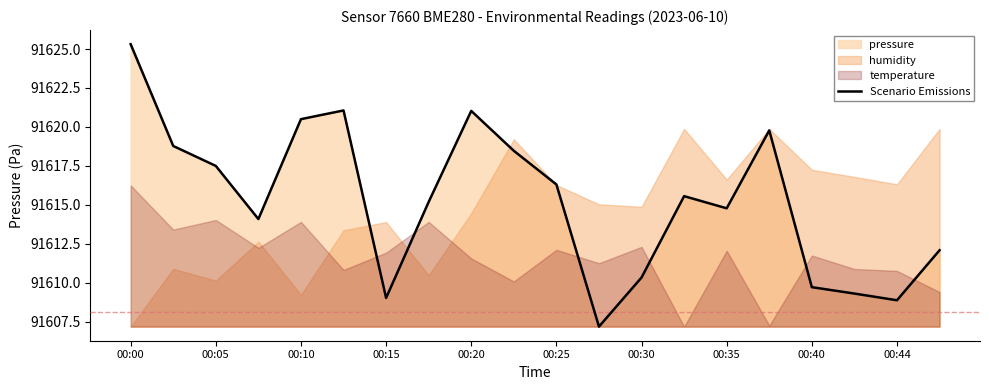

True or false: Scenario Emissions has a value of 91616.3 at 00:25.

True